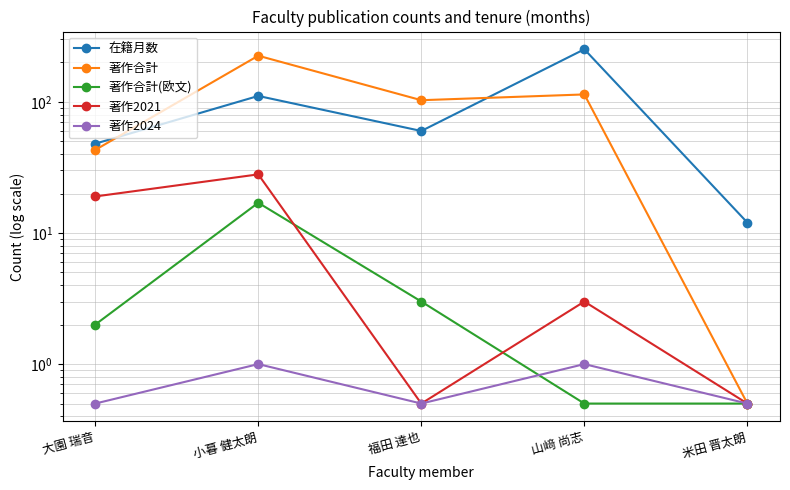

What is the total value across all series at 大園 瑞音?

112.5